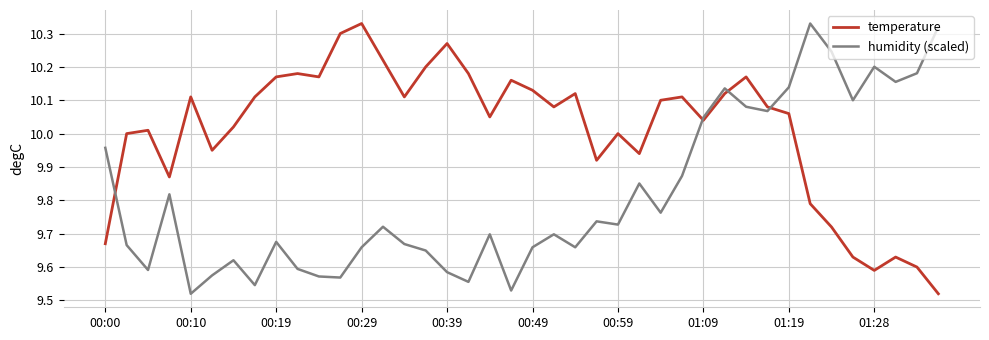

Which series ends up on top after the final intersection of temperature and humidity (scaled)?

humidity (scaled)